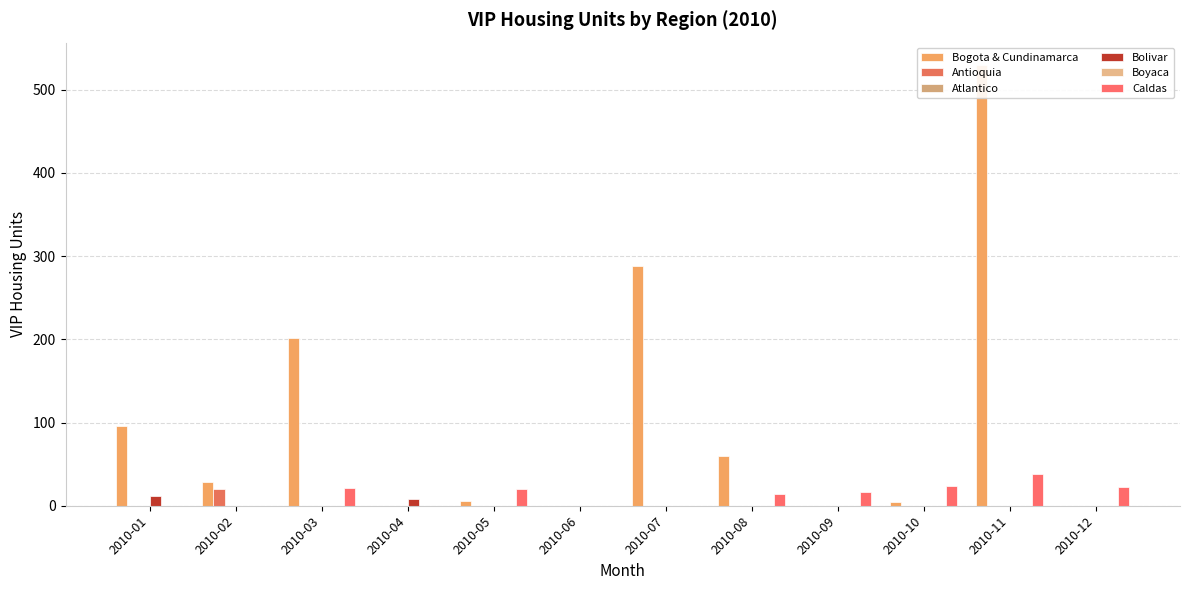

How many values in the Bogota & Cundinamarca series are below 28?

6